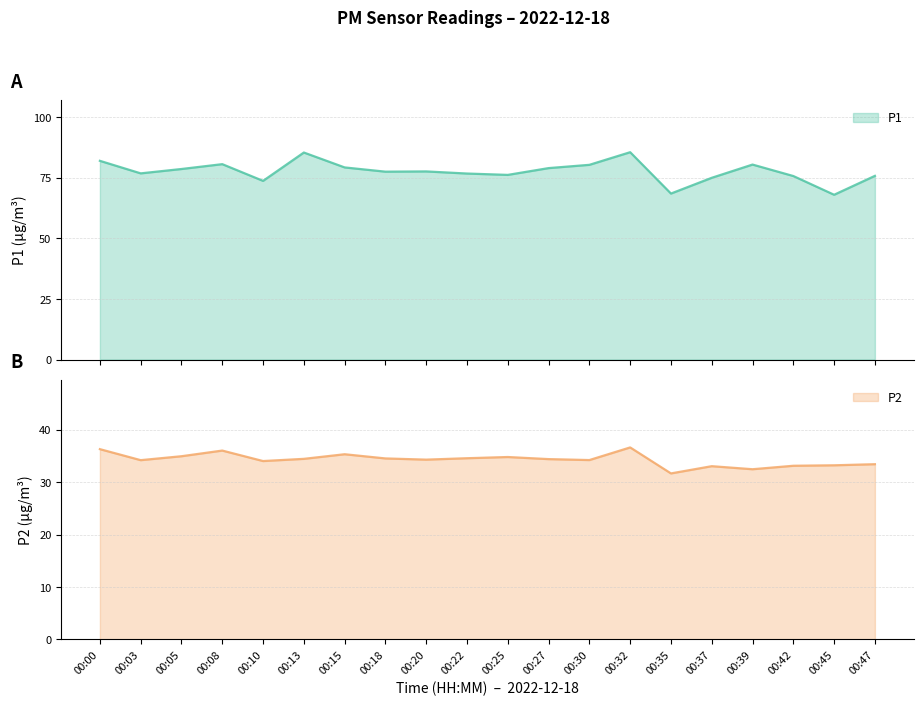

Where is P1 nearest to the value 76?

00:25